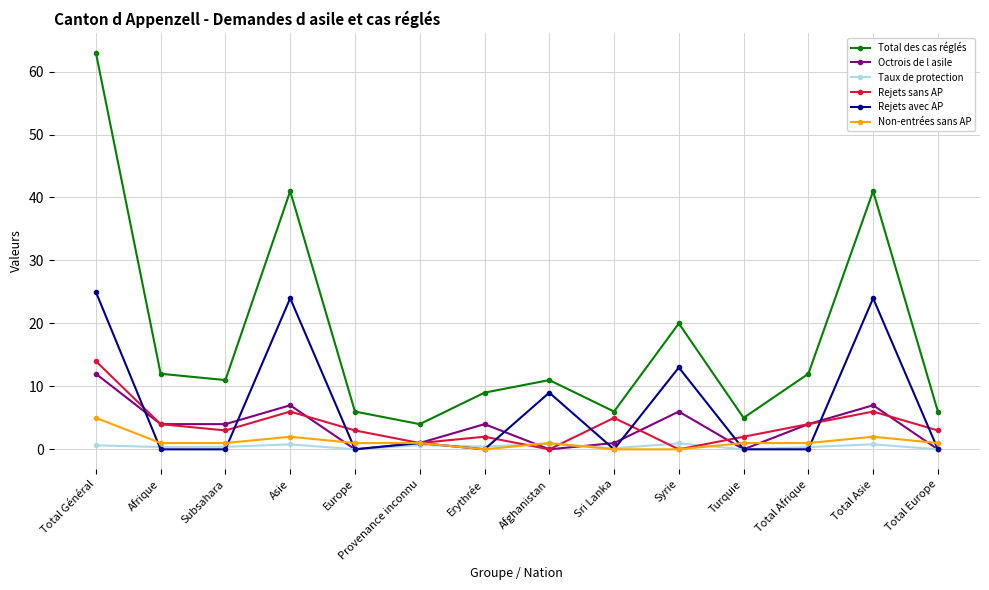

What is the label of the 7th point from the left?

Erythrée